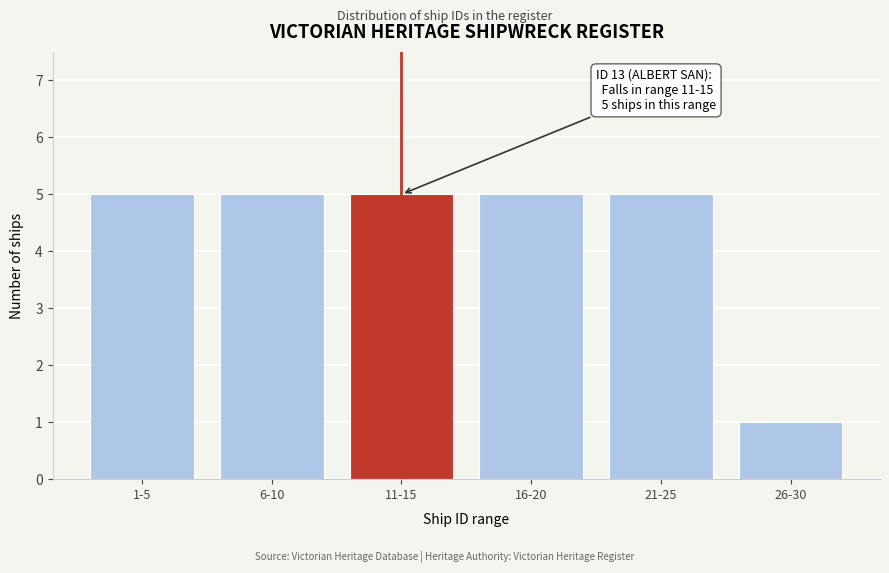

Reading left to right, transcribe all the data shown in this chart.

5	5	5	5	5	1